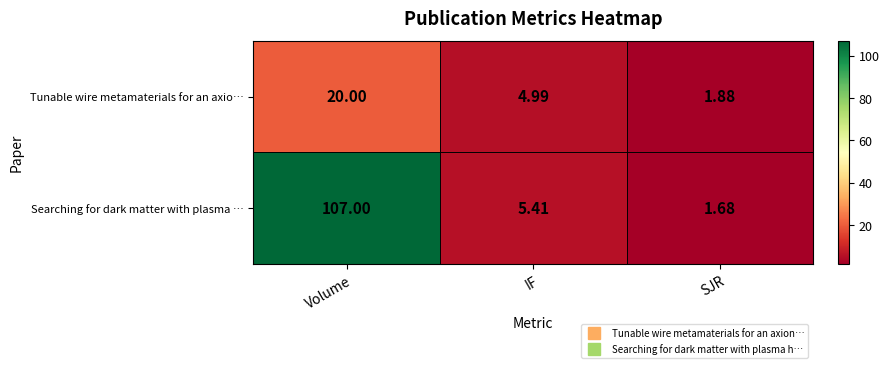

At which label is Tunable wire metamaterials for an axio… closest to 10?

IF